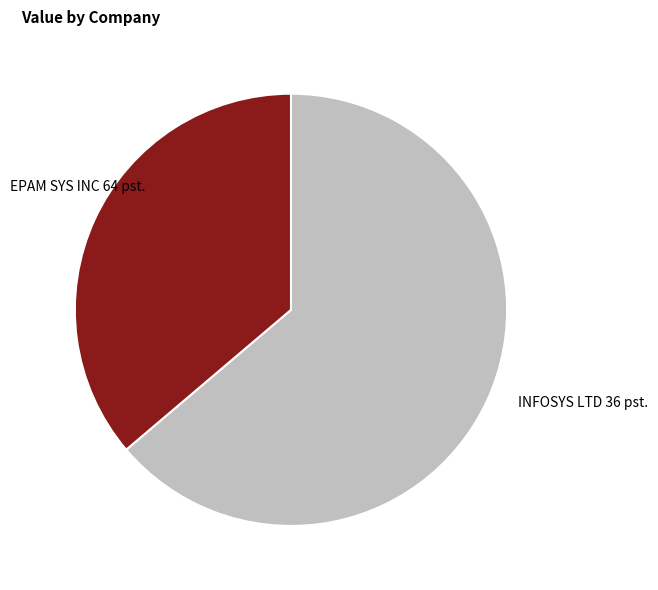

How many slices are in this pie chart?

2